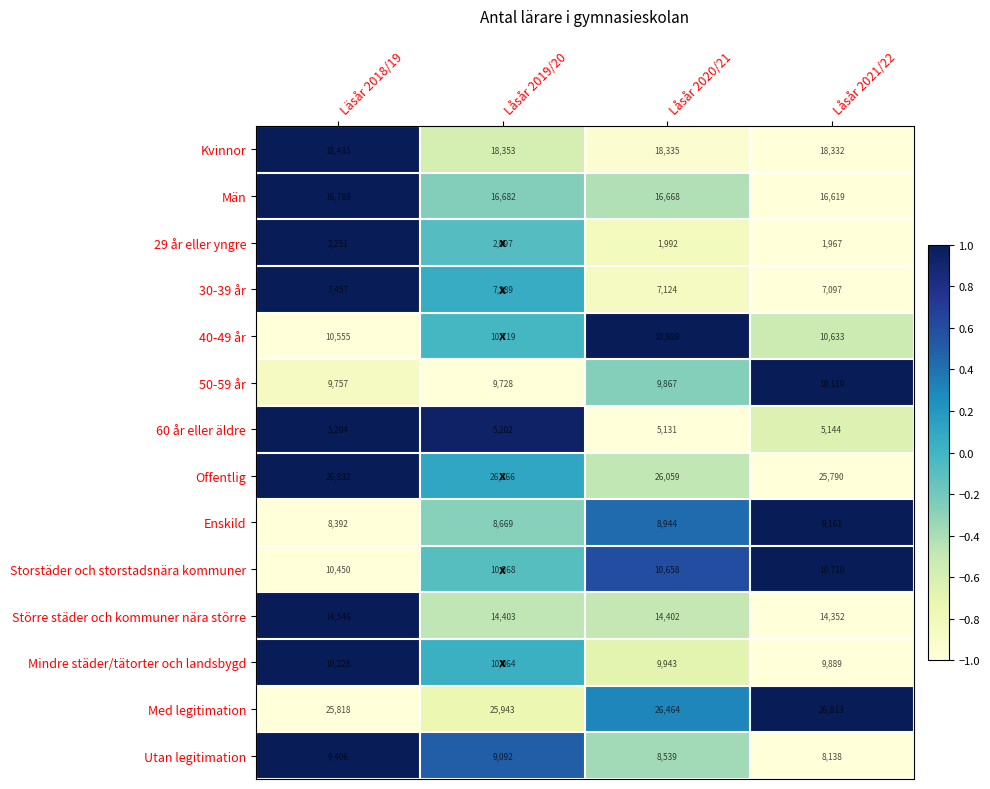

Which label corresponds to the smallest value in the chart?

Låsår 2021/22